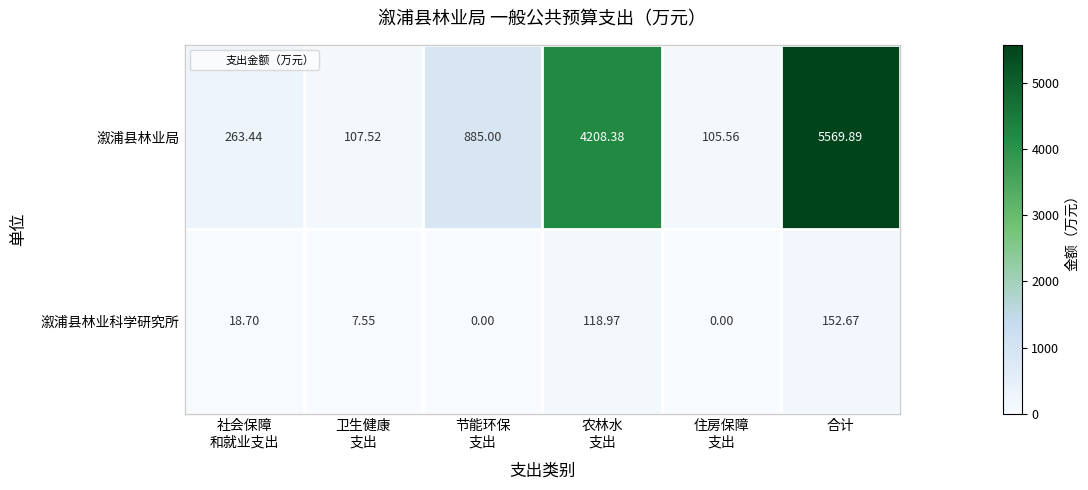

Rank the series by their average value, from highest to lowest.

溆浦县林业局, 溆浦县林业科学研究所